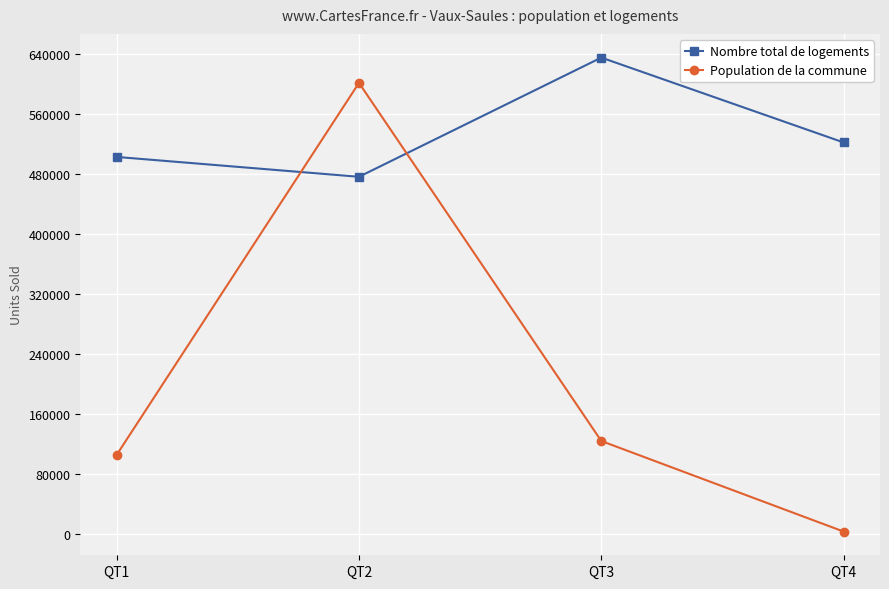

Which category has the highest value in the Population de la commune series?

QT2